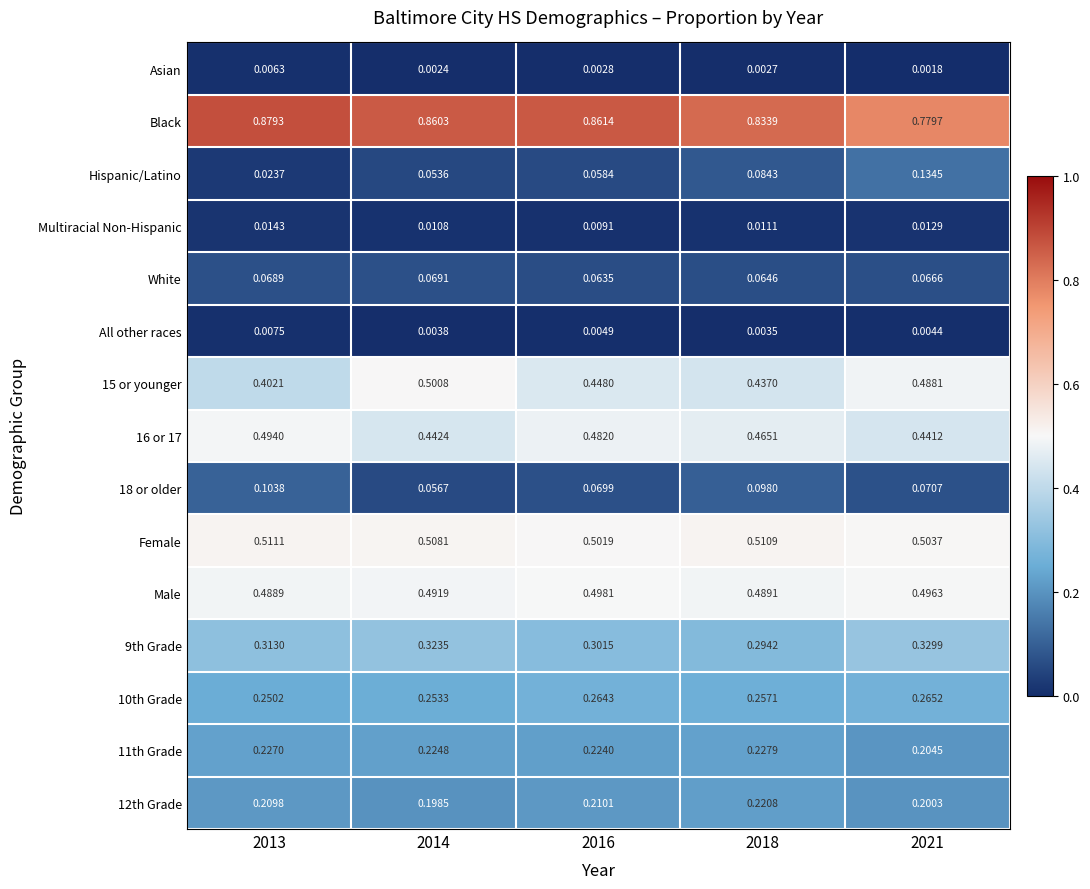

Between 2018 and 2021, which series saw the biggest shift?

Black